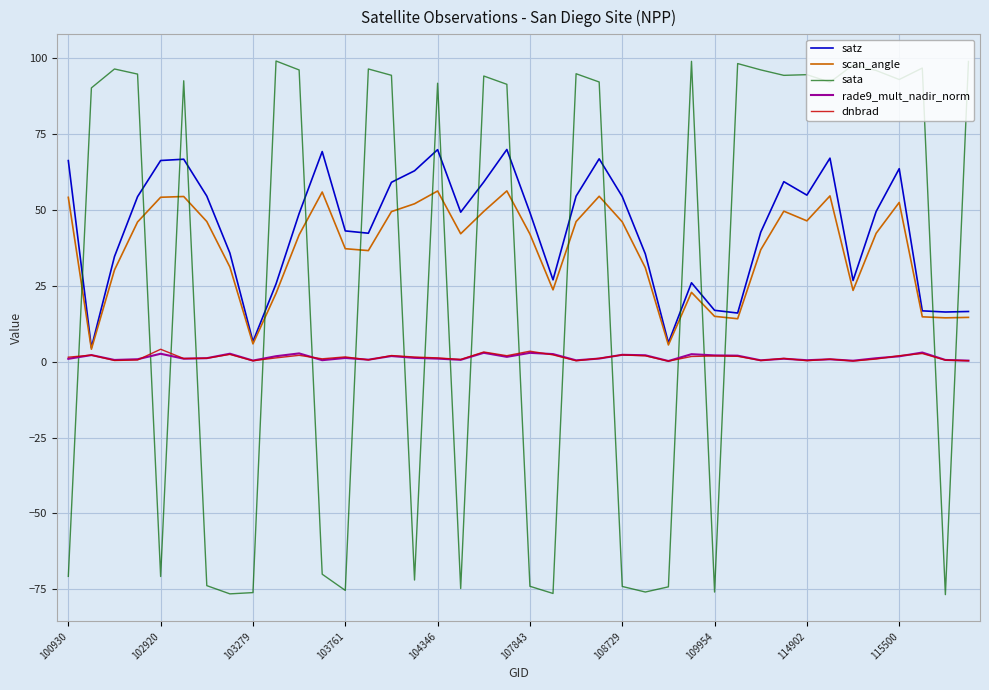

Which series has the largest range (max minus min)?

sata